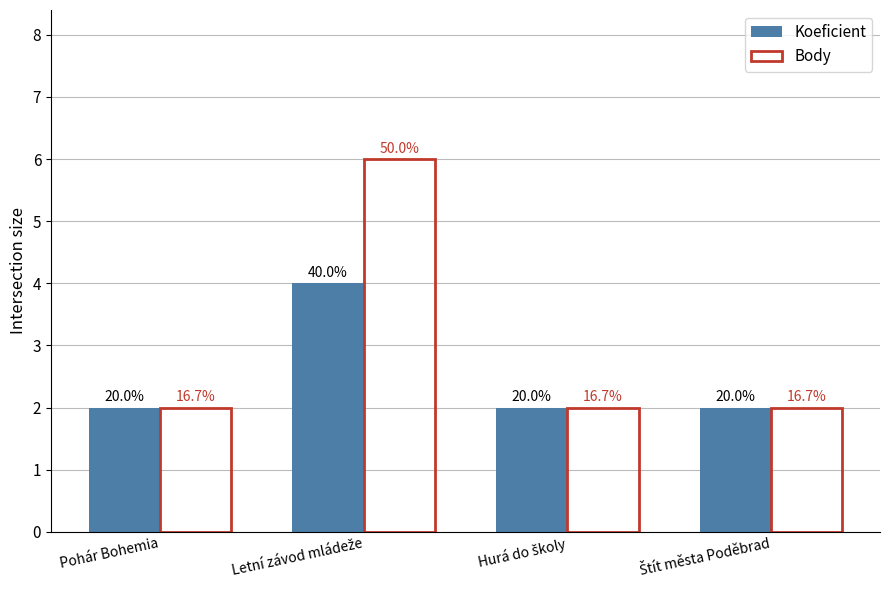

What is the value of the Koeficient bar at the 3rd from the left?

2